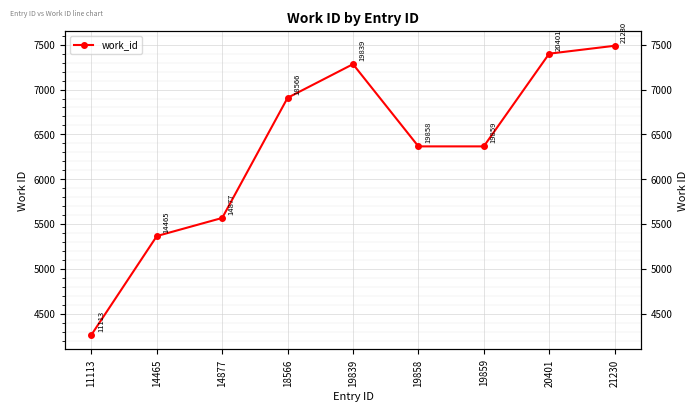

Read the value at 19858, to the nearest 50.

6350